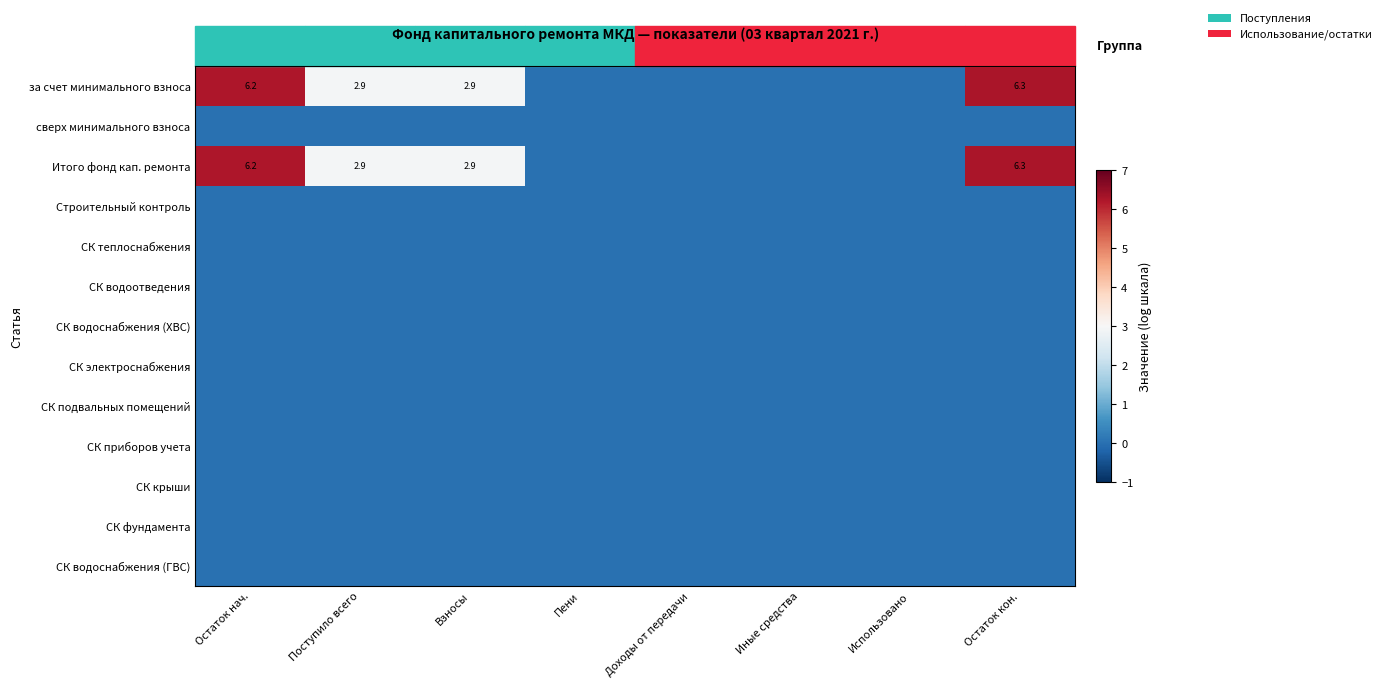

At how many categories does at least one series exceed 2?

4